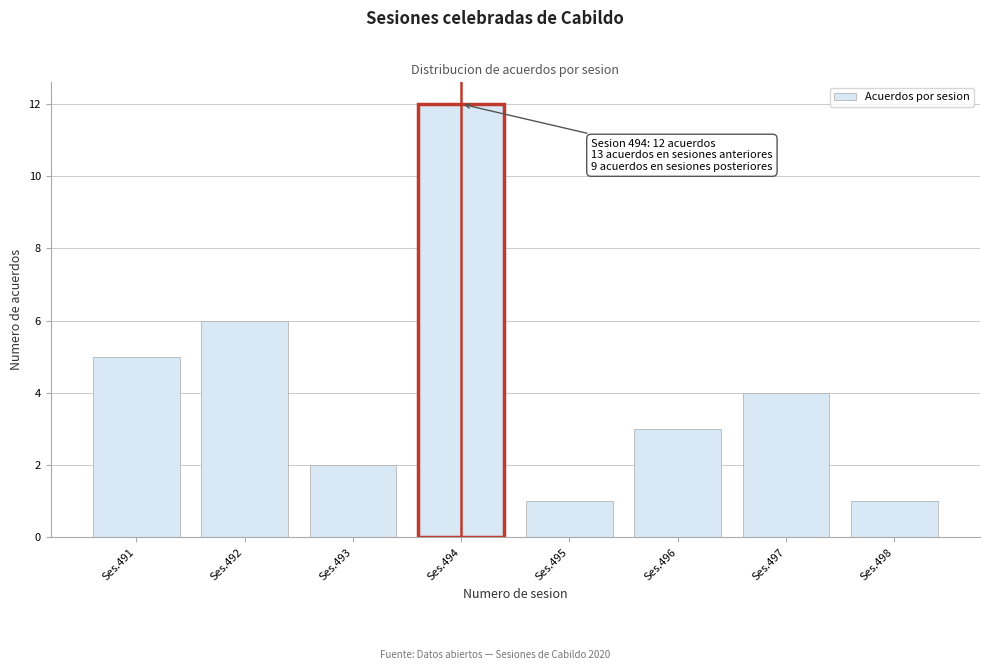

Reading left to right, extract all data points from this chart.

5	6	2	12	1	3	4	1